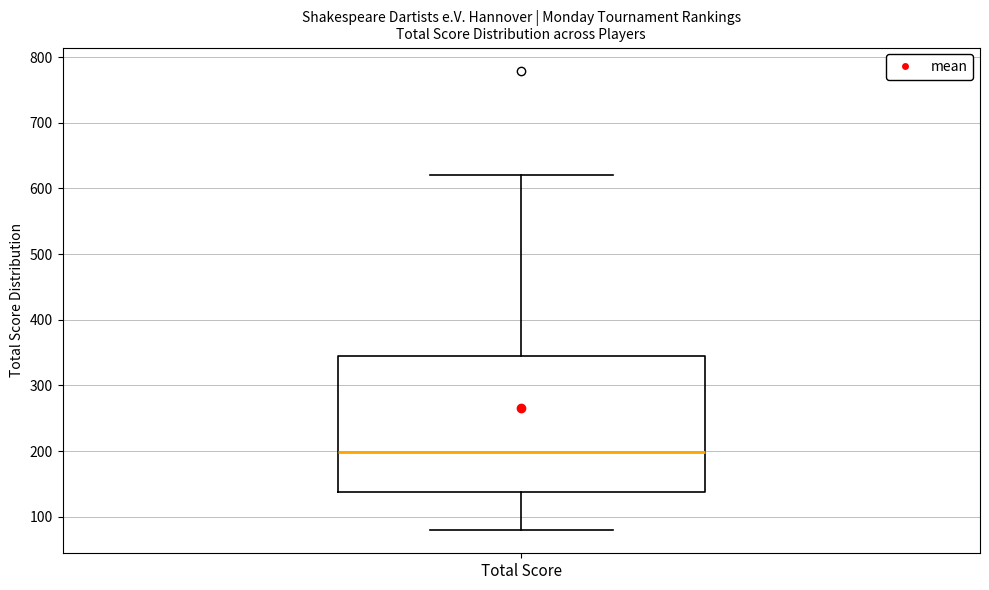

Where is the upper edge of the box for Total Score on the y-axis? The values are not printed on the chart, so give them approximately, as read against the axis.

340